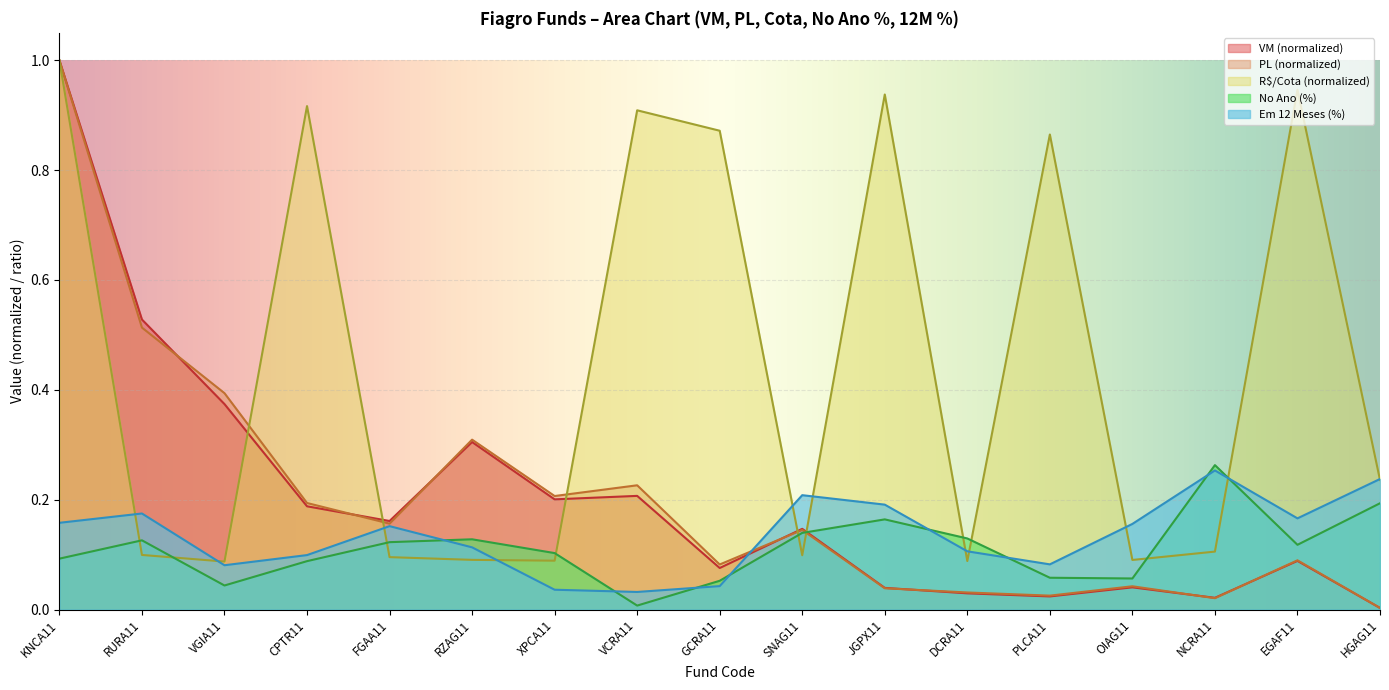

What is the label of the 13th point from the left?

PLCA11